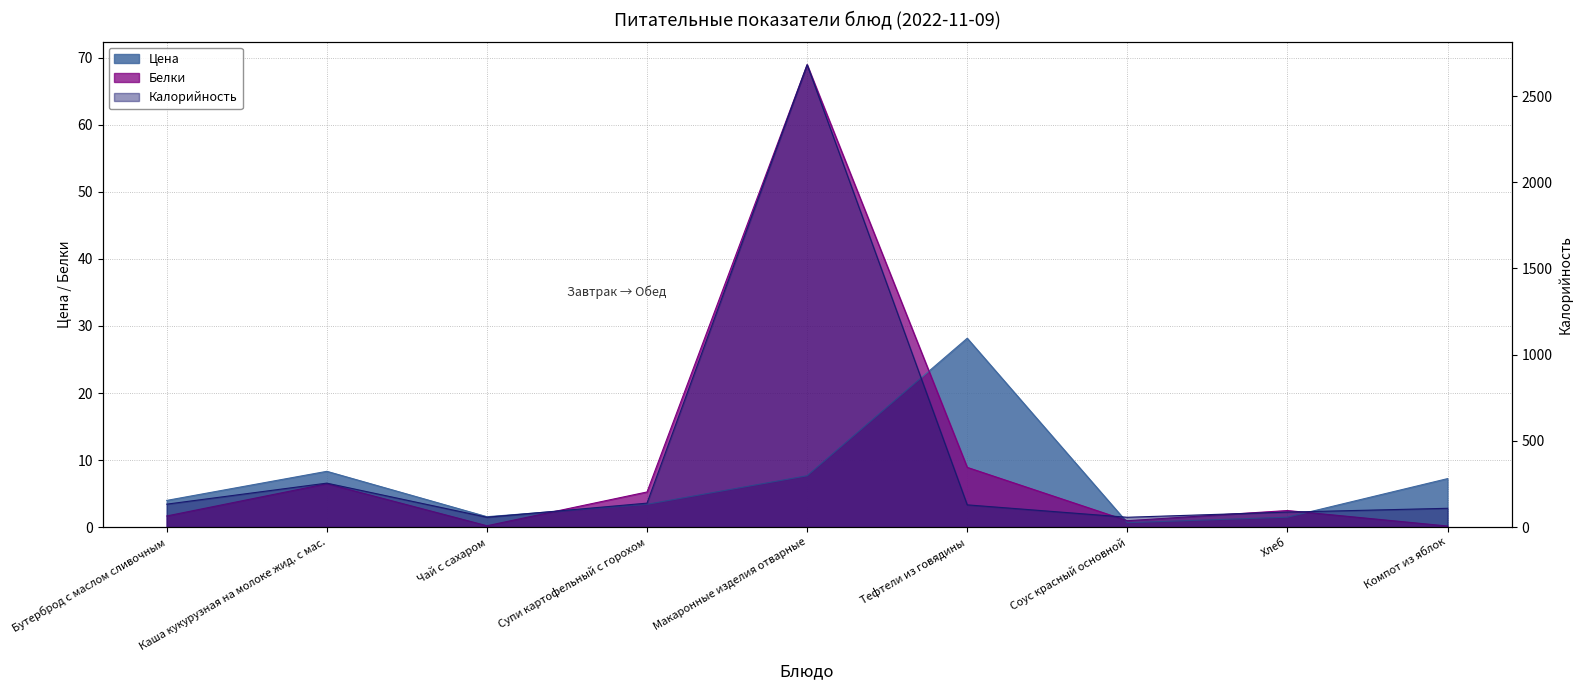

What is the smallest value displayed?

0.2